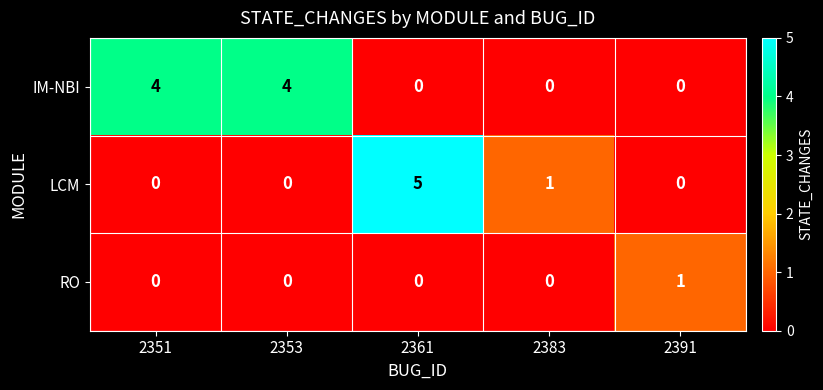

The RO series shows 1 at 2391. True or false?

True